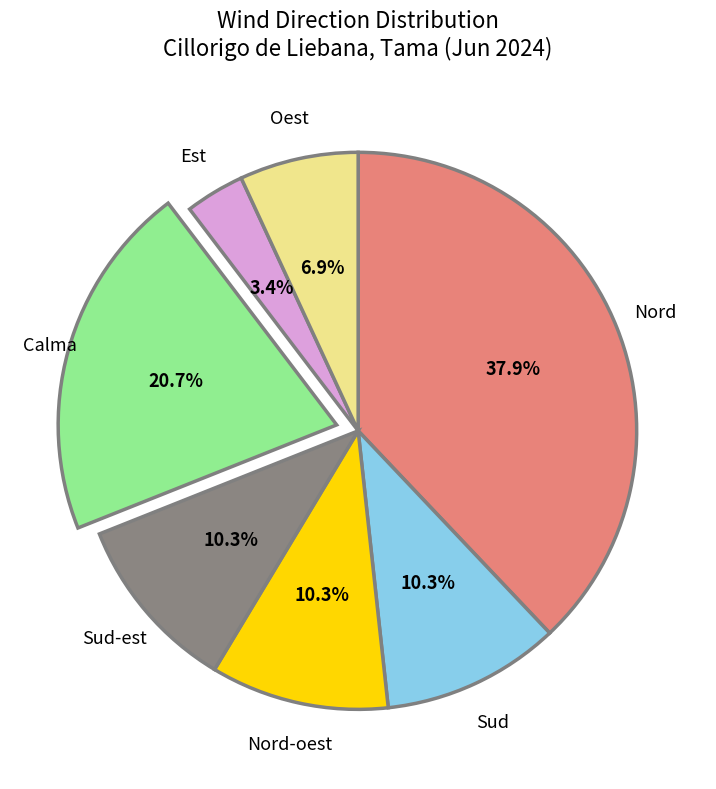

Does any single category account for the majority?

No